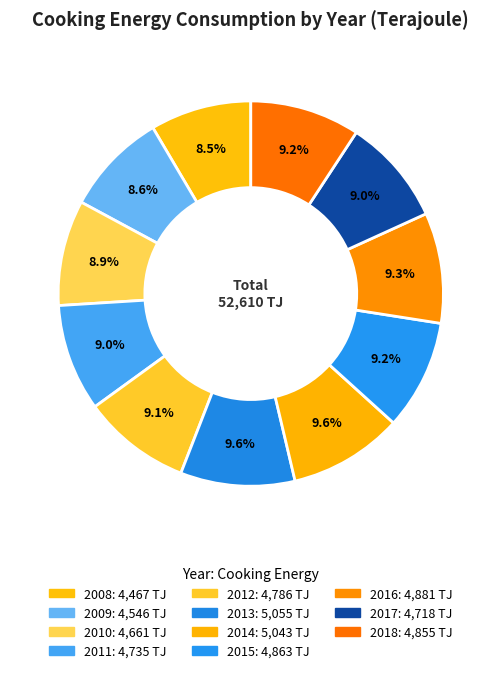

Is there any slice that represents more than half of the pie?

No